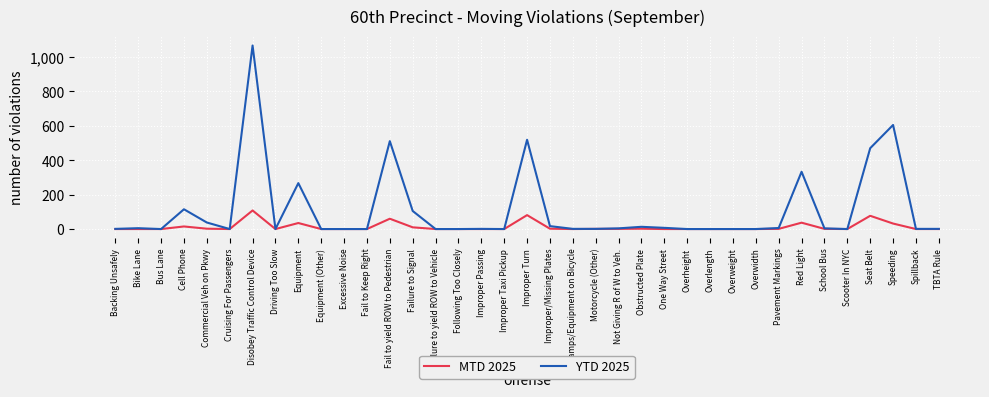

The value of YTD 2025 at Failure to yield ROW to Vehicle is 0. True or false?

True